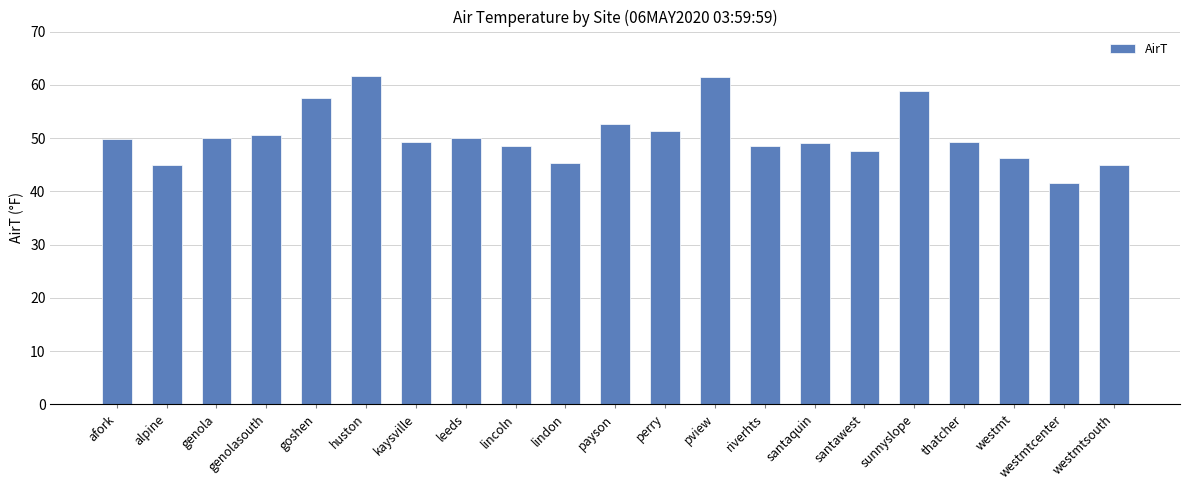

The chart shows a value of 14.9 at thatcher. True or false?

False